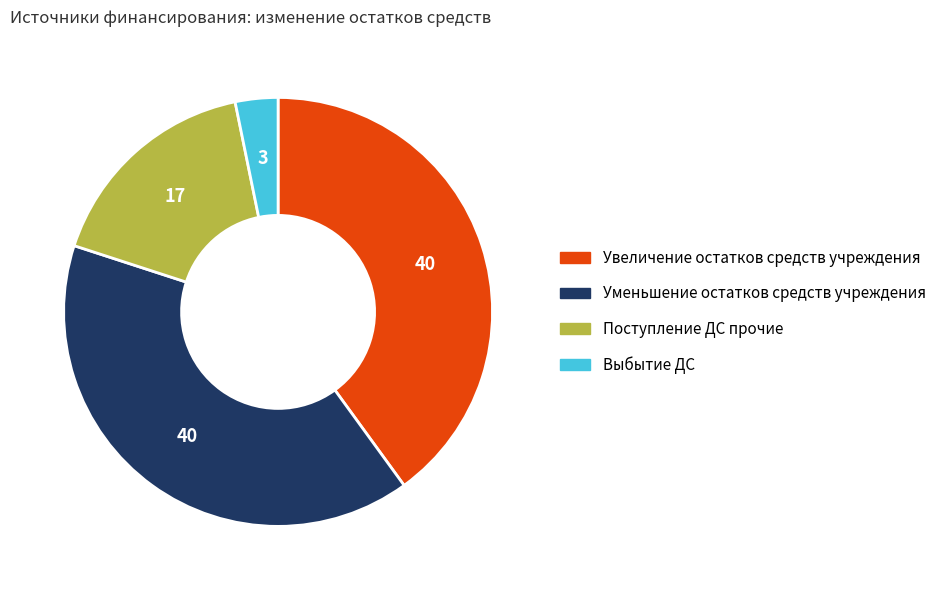

Is there a majority slice in this chart?

No